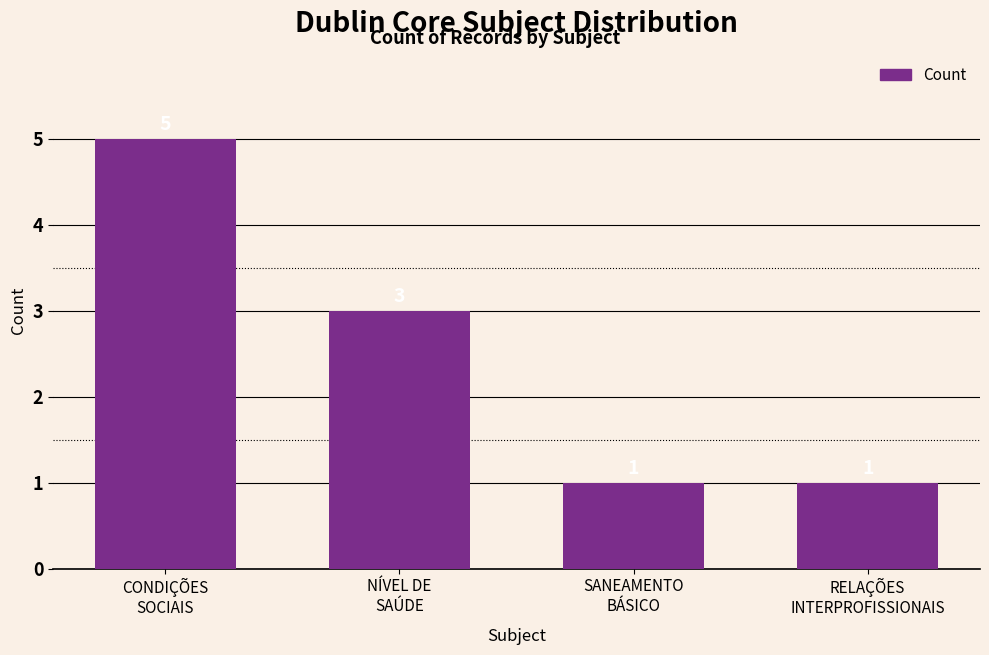

Are the bars grouped side by side (vs. stacked)?

No